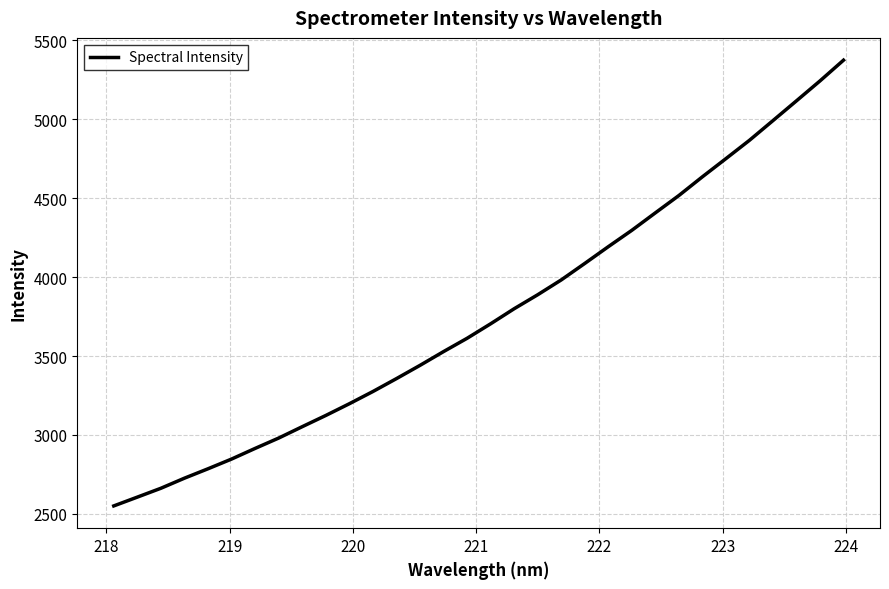

How many lines are shown in the chart?

1